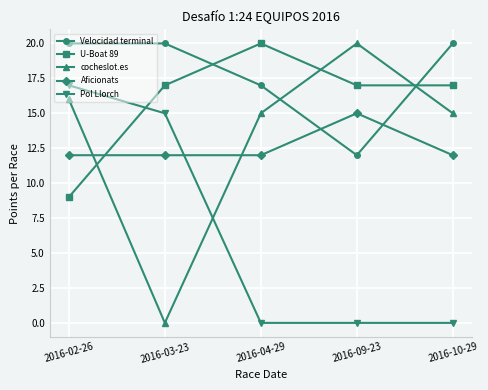

Where is Pol Llorch nearest to the value 8?

2016-03-23